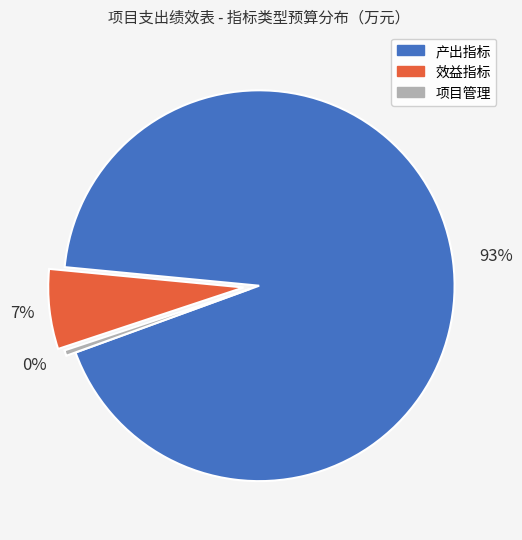

Which has a higher value, 产出指标 or 效益指标?

产出指标